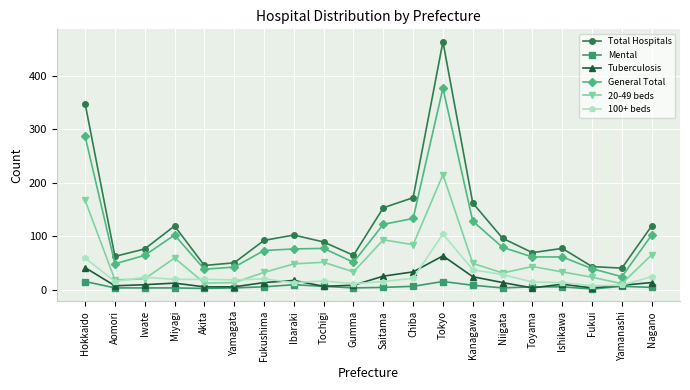

Where is the first local minimum for Total Hospitals?

Aomori